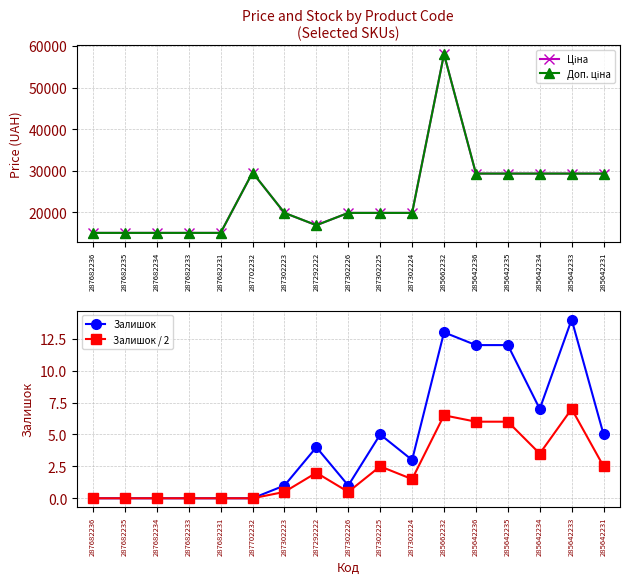

Reading right to left, what are all the values shown in this chart?

Ціна: 285642231=29294.9	285642233=29294.9	285642234=29294.9	285642235=29294.9	285642236=29294.9	285662232=58037.0	287302224=19831.1	287302225=19831.1	287302226=19831.1	287292222=16863.2	287302223=19831.1	287702232=29548.9	287682231=15019.2	287682233=15019.2	287682234=15019.2	287682235=15019.2	287682236=15019.2
Доп. ціна: 285642231=29294.9	285642233=29294.9	285642234=29294.9	285642235=29294.9	285642236=29294.9	285662232=58037.0	287302224=19831.1	287302225=19831.1	287302226=19831.1	287292222=16863.2	287302223=19831.1	287702232=29548.9	287682231=15019.2	287682233=15019.2	287682234=15019.2	287682235=15019.2	287682236=15019.2
Залишок: 285642231=5.0	285642233=14.0	285642234=7.0	285642235=12.0	285642236=12.0	285662232=13.0	287302224=3.0	287302225=5.0	287302226=1.0	287292222=4.0	287302223=1.0	287702232=0.0	287682231=0.0	287682233=0.0	287682234=0.0	287682235=0.0	287682236=0.0
Залишок / 2: 285642231=2.5	285642233=7.0	285642234=3.5	285642235=6.0	285642236=6.0	285662232=6.5	287302224=1.5	287302225=2.5	287302226=0.5	287292222=2.0	287302223=0.5	287702232=0.0	287682231=0.0	287682233=0.0	287682234=0.0	287682235=0.0	287682236=0.0